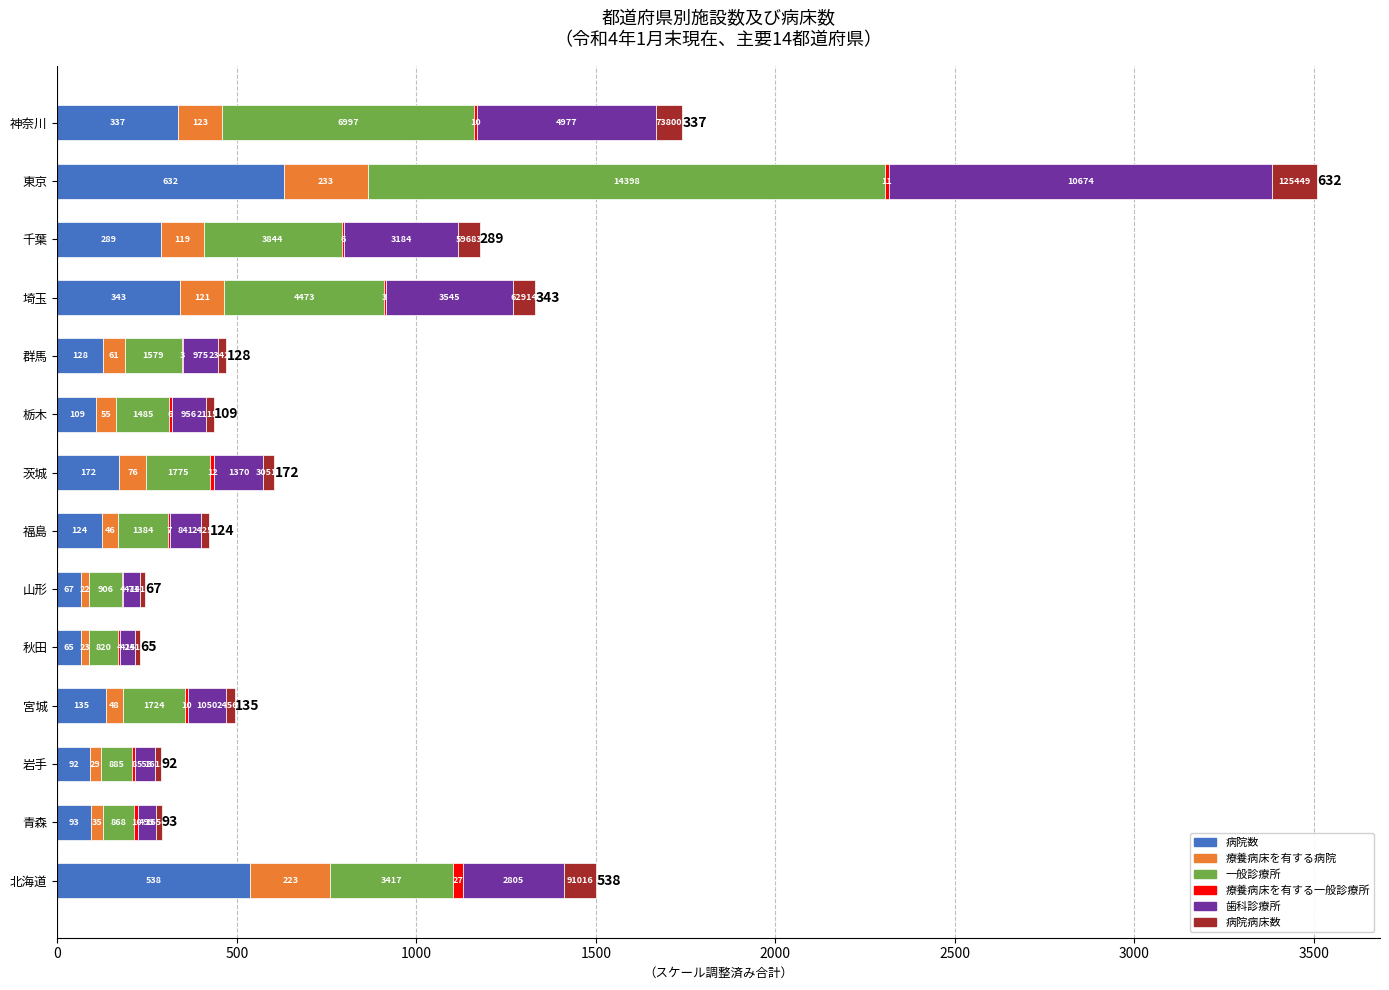

At which category is the sum across all series the highest?

東京